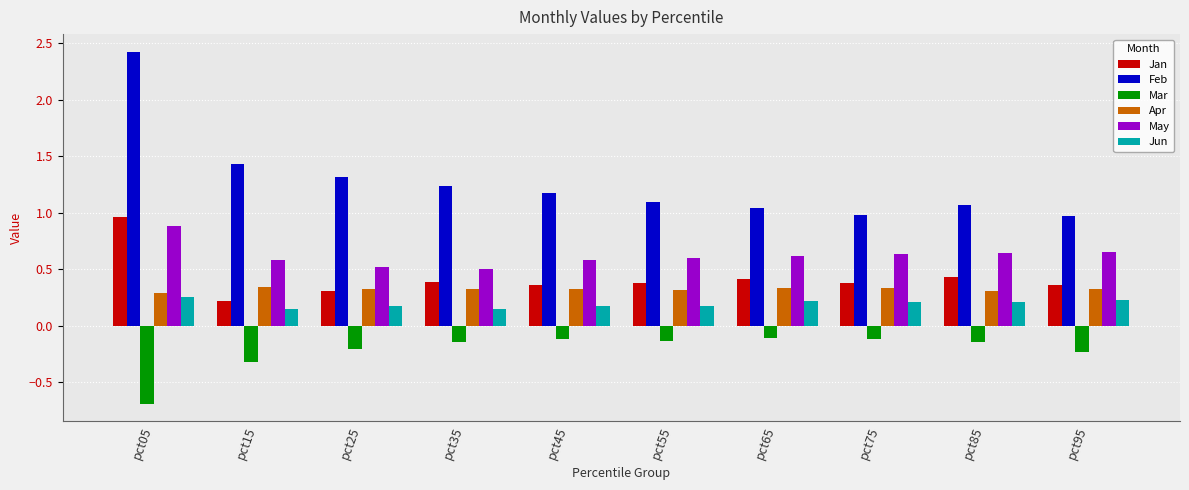

Where is Jan nearest to the value 0?

pct15